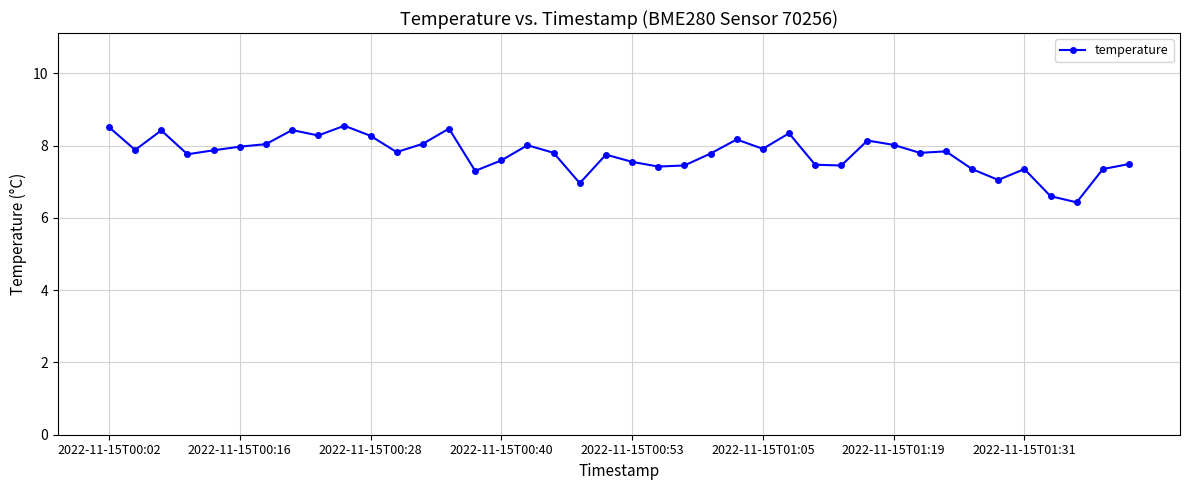

What is the value of the 20th point from the left?

7.8